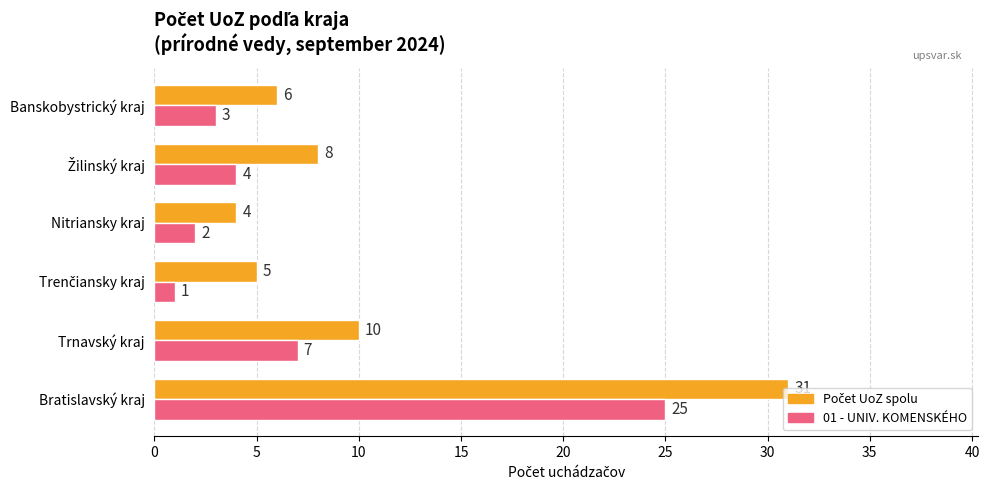

At which category does the chart reach its peak across all series?

Bratislavský kraj